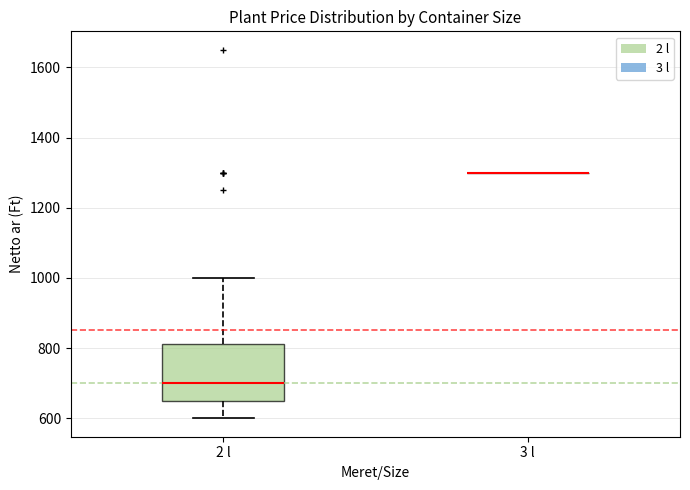

Which box is the tallest, from its lower edge to its upper edge?

2 l